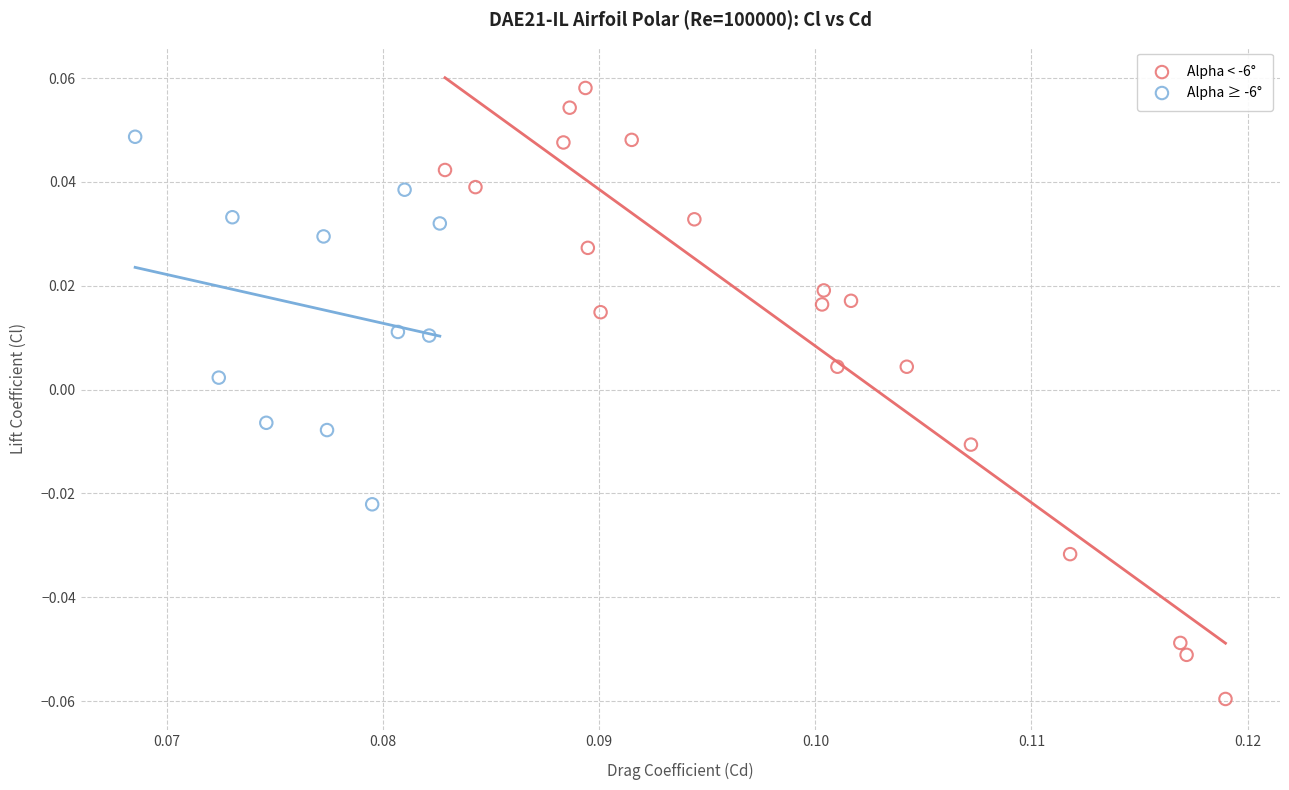

What are all the series names shown in the legend?

Alpha < -6°, Alpha ≥ -6°